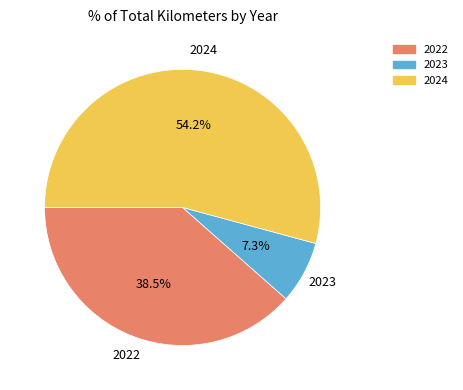

Does any single category account for the majority?

Yes